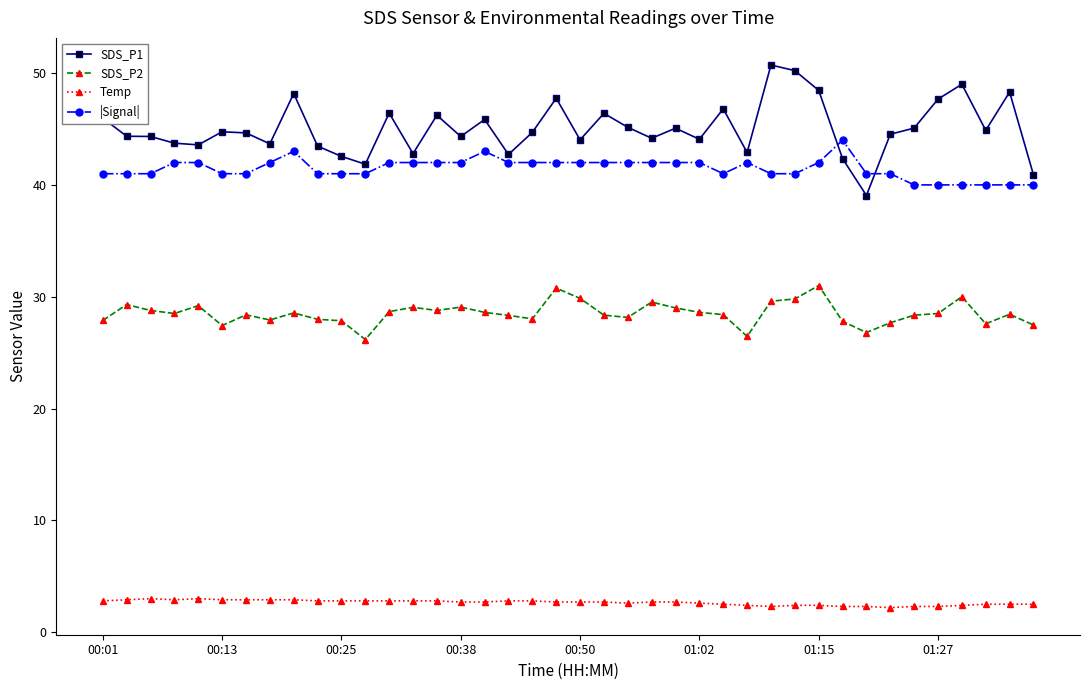

Rank the series by their maximum value, from highest to lowest.

SDS_P1, |Signal|, SDS_P2, Temp